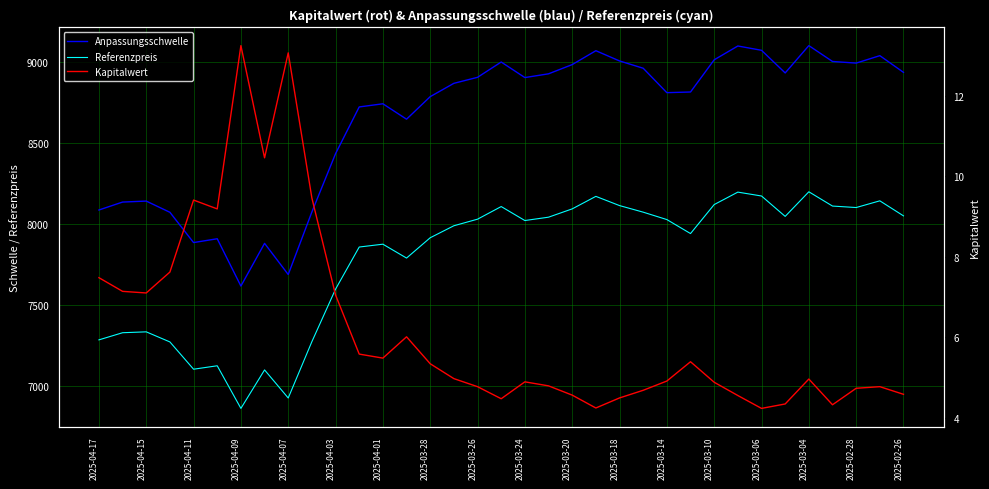

Which series changed the most between 2025-03-24 and 2025-02-28?

Anpassungsschwelle